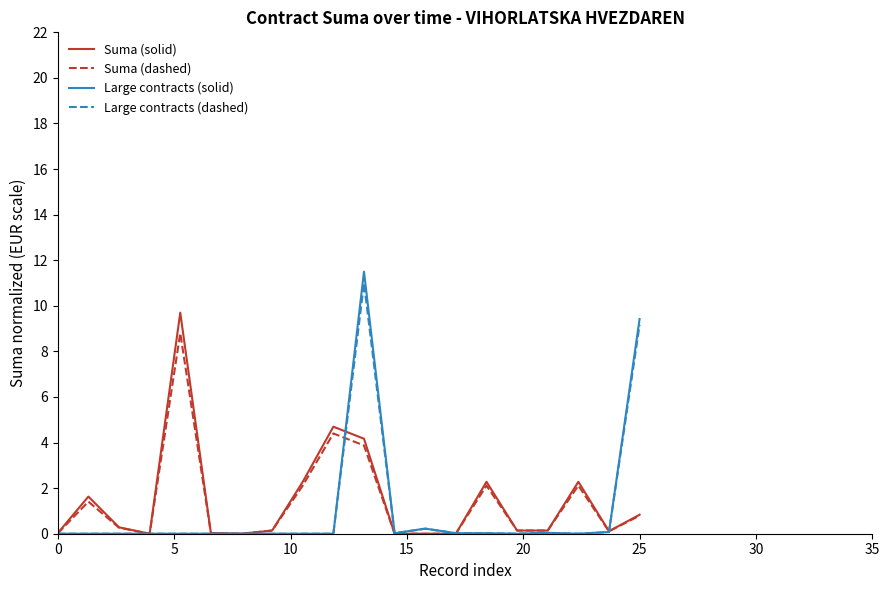

Which series has the widest spread of values?

Large contracts (solid)